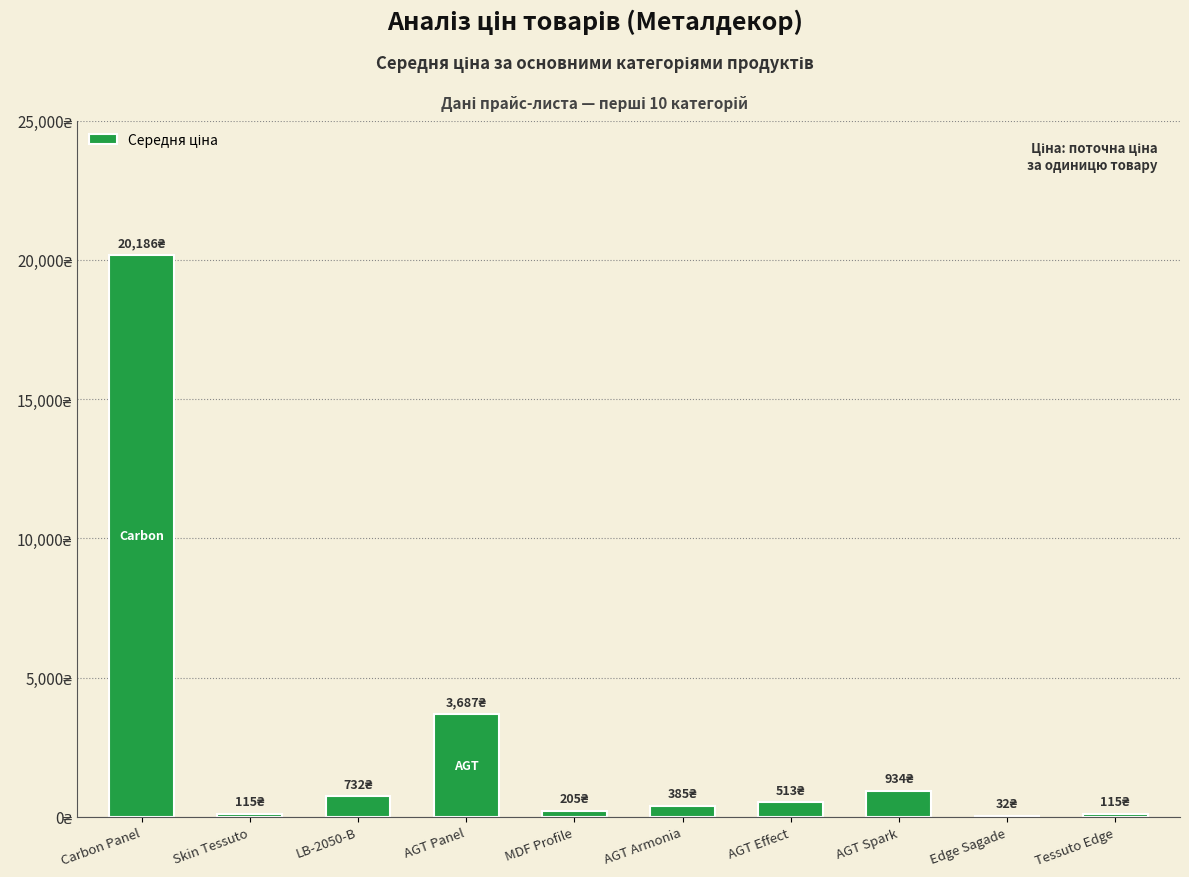

What is the value of the 9th bar from the left?

32.3